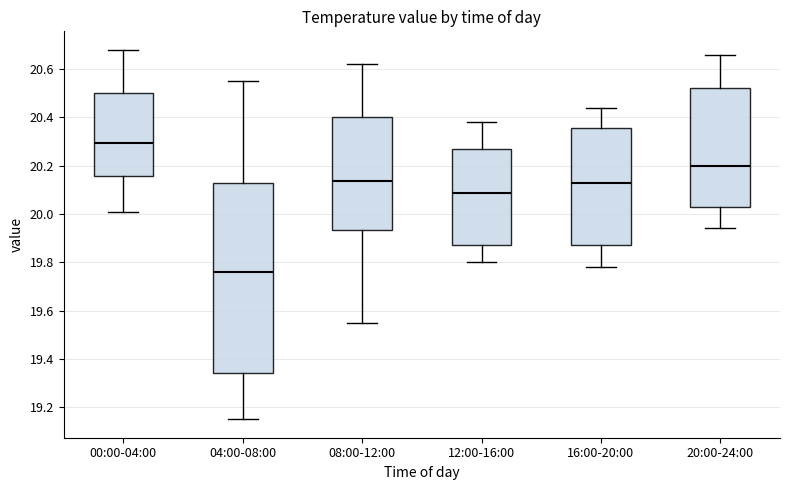

Reading left to right, transcribe this box plot: for each box, give where its median line is, the range the box spans, and where its two whiskers end, as read against the y-axis. The values are not printed on the chart, so give them approximately, as read against the axis.

00:00-04:00: median 20.30, box 20.16 to 20.50, whiskers 20.02 to 20.68
04:00-08:00: median 19.76, box 19.34 to 20.12, whiskers 19.16 to 20.56
08:00-12:00: median 20.14, box 19.94 to 20.40, whiskers 19.56 to 20.62
12:00-16:00: median 20.08, box 19.88 to 20.26, whiskers 19.80 to 20.38
16:00-20:00: median 20.14, box 19.88 to 20.36, whiskers 19.78 to 20.44
20:00-24:00: median 20.20, box 20.04 to 20.52, whiskers 19.94 to 20.66